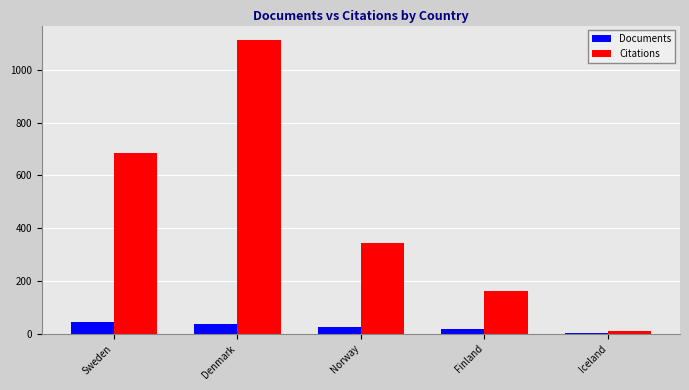

True or false: Documents has a value of 24 at Norway.

True